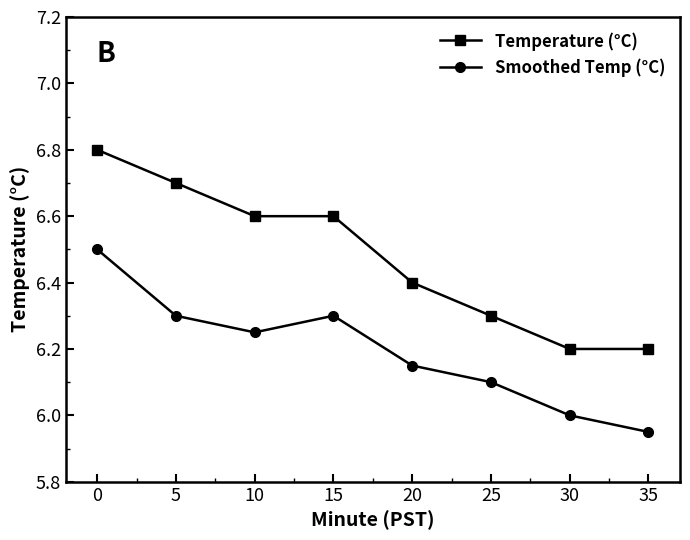

Read the Temperature (°C) value at 25.

6.3